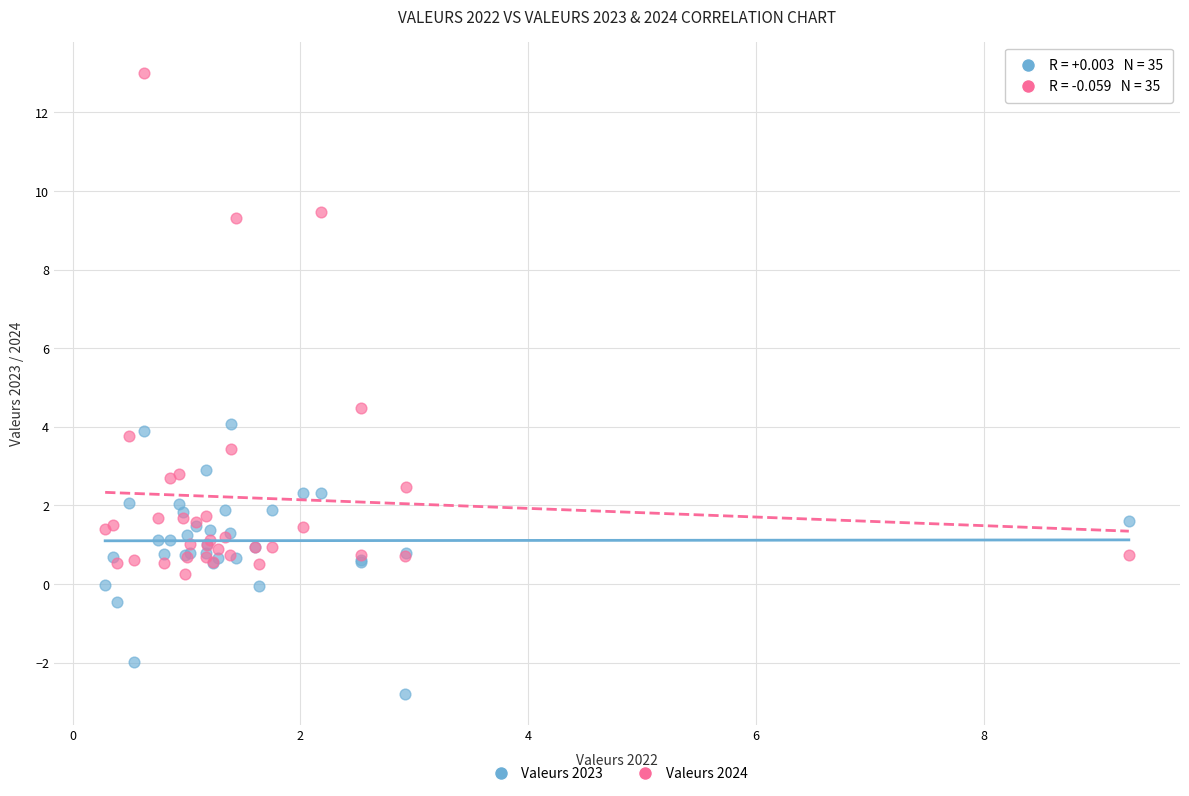

Which series reaches the maximum Y coordinate?

Valeurs 2024